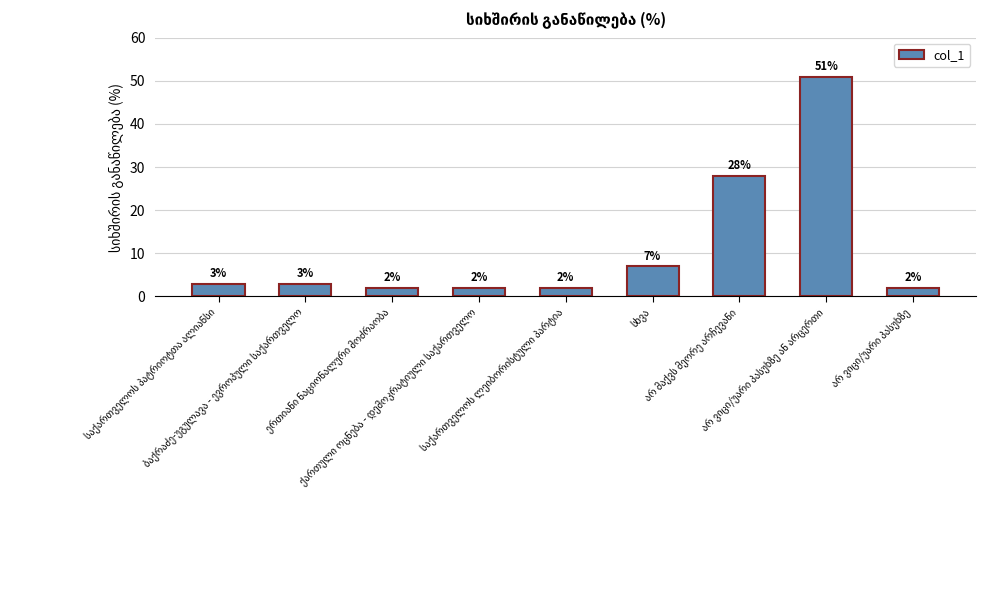

What is the difference between the second highest and minimum values?

26